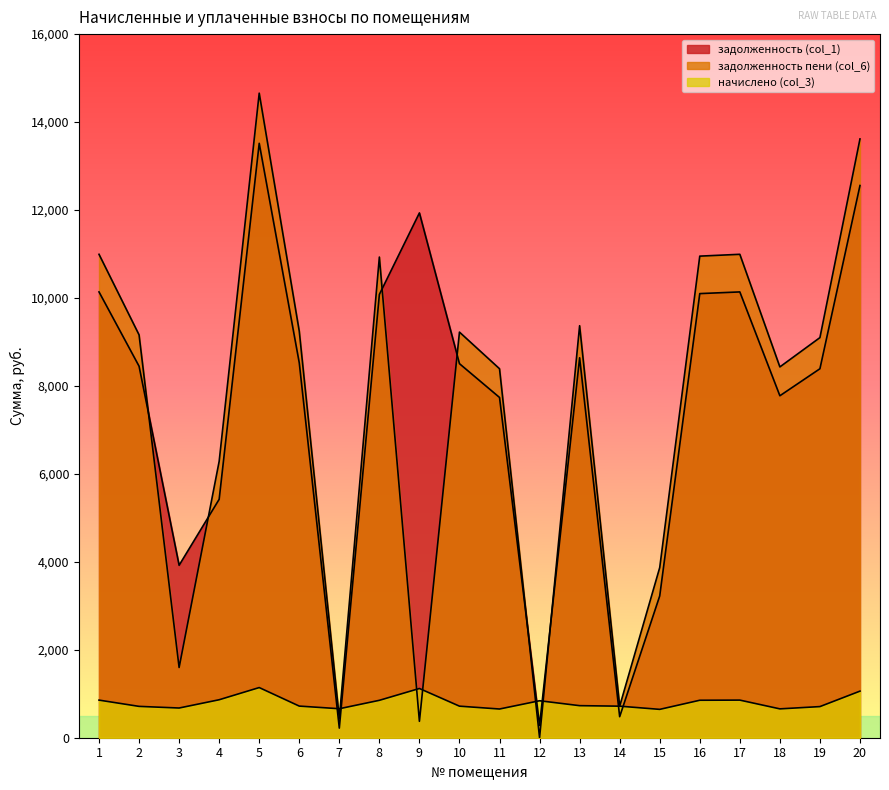

Rank the series by their maximum value, from lowest to highest.

начислено (col_3), задолженность (col_1), задолженность пени (col_6)